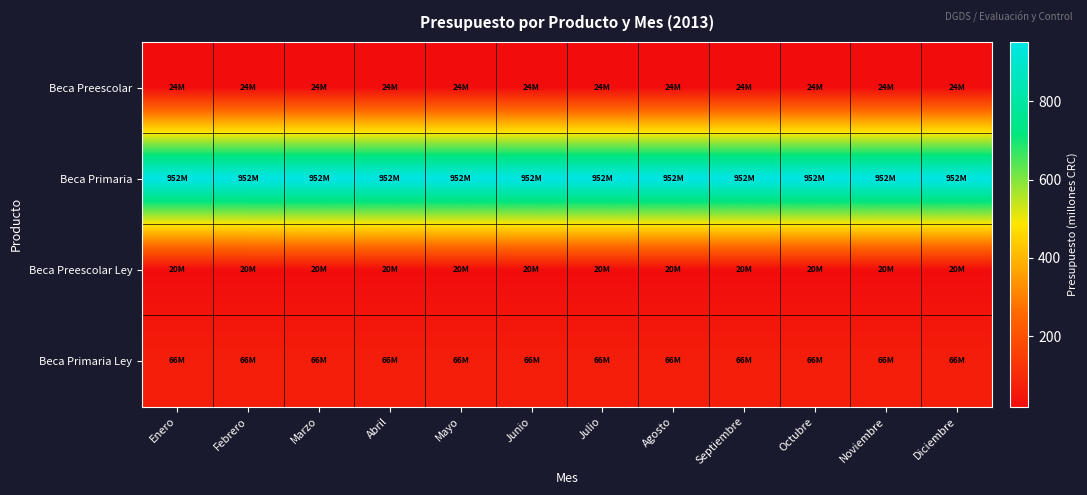

Which series has the largest total across all categories?

Beca Primaria